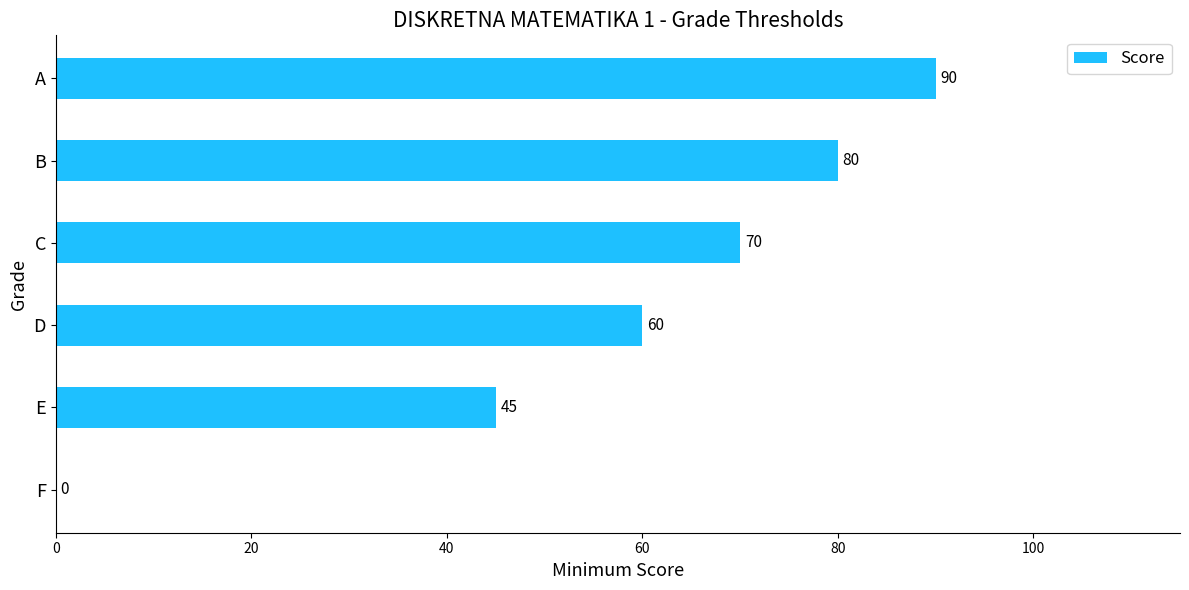

Is it true that the value at F is 60?

False